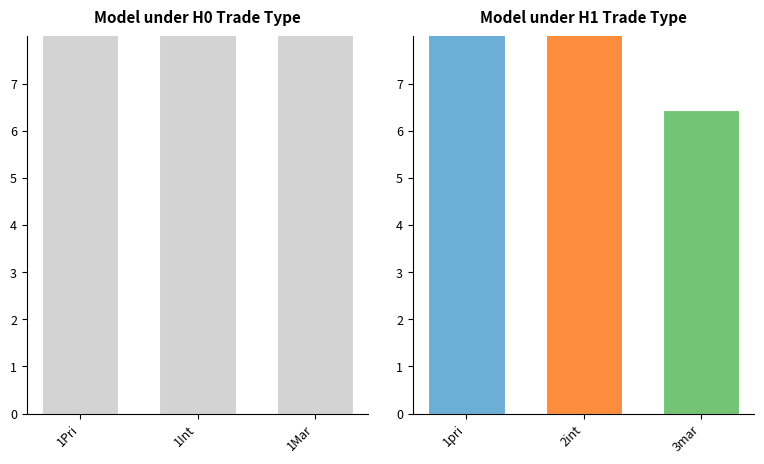

Is it true that the value at 3mar is 9.4?

False